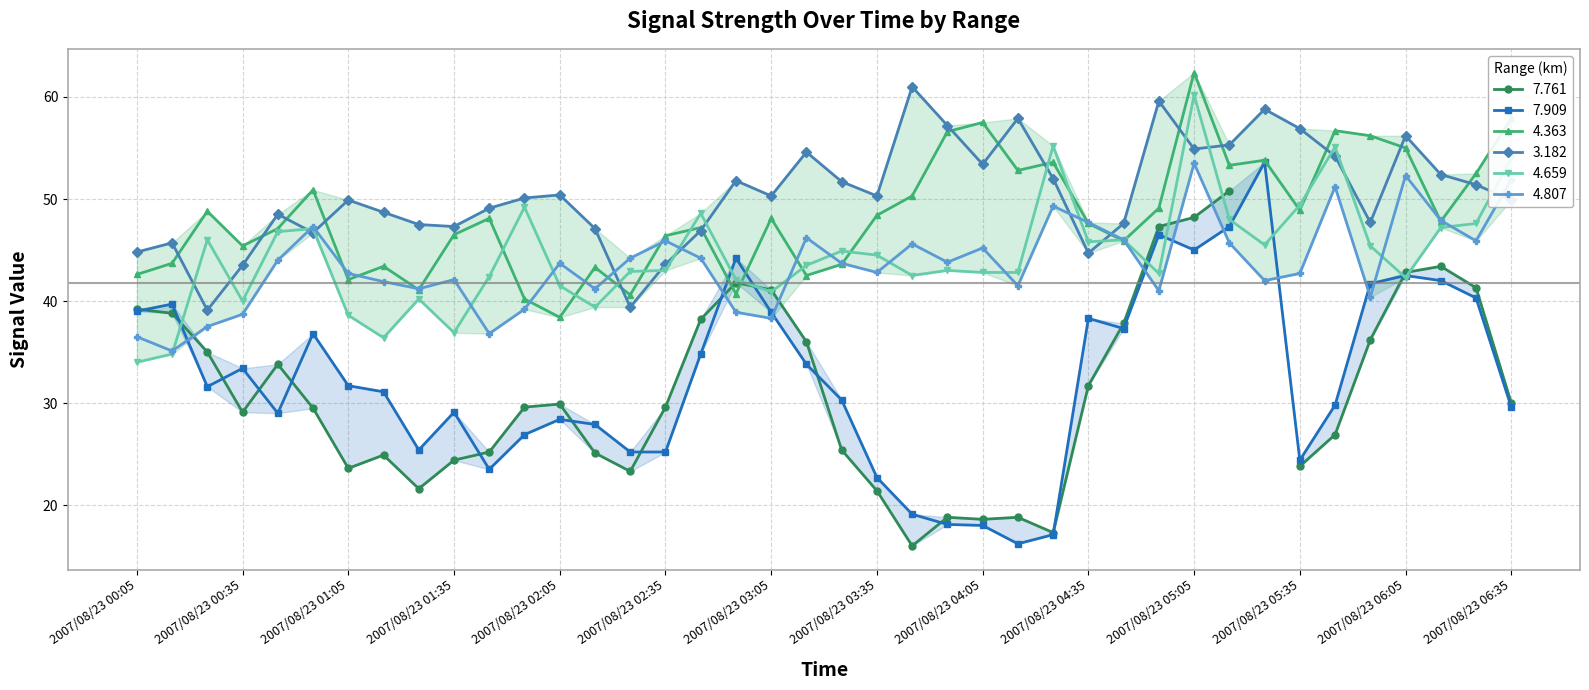

What is the sum of all 4.807 values?

1745.7